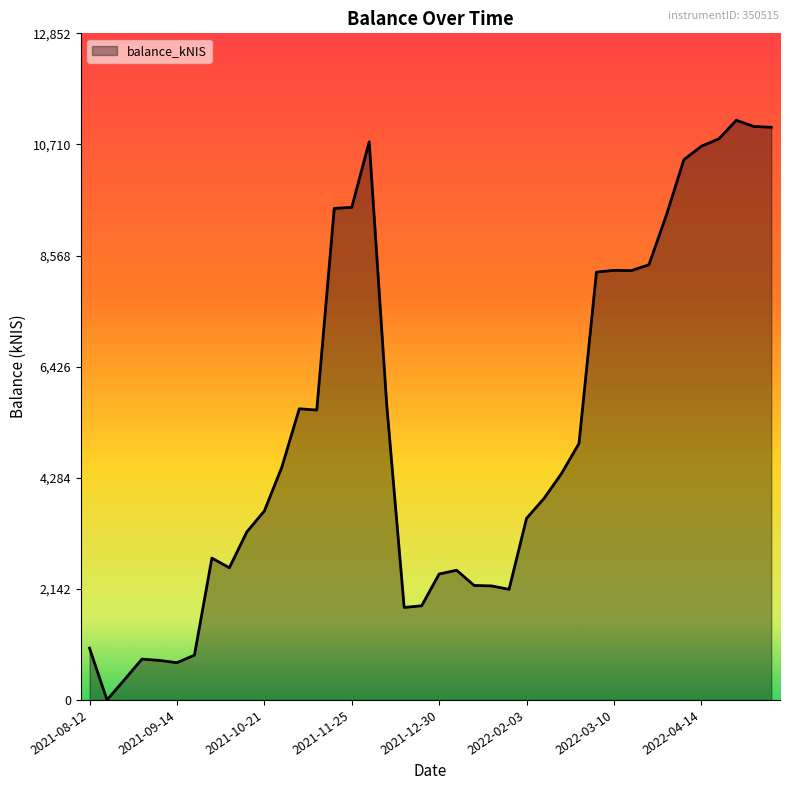

What is the greatest value displayed?

11175.3